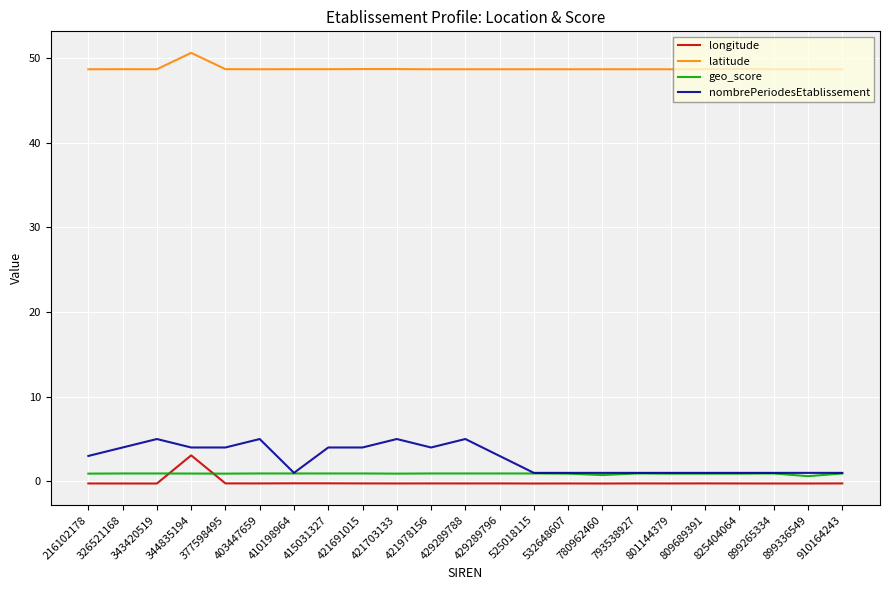

The latitude series shows 48.7 at 429289788. True or false?

True